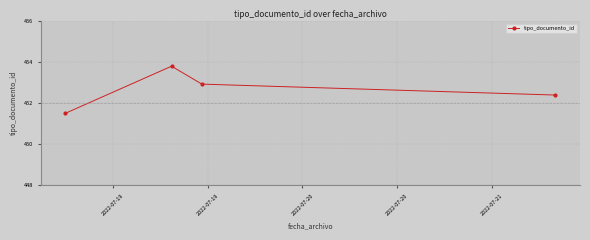

What is the value of the 4th point from the left?

452.4